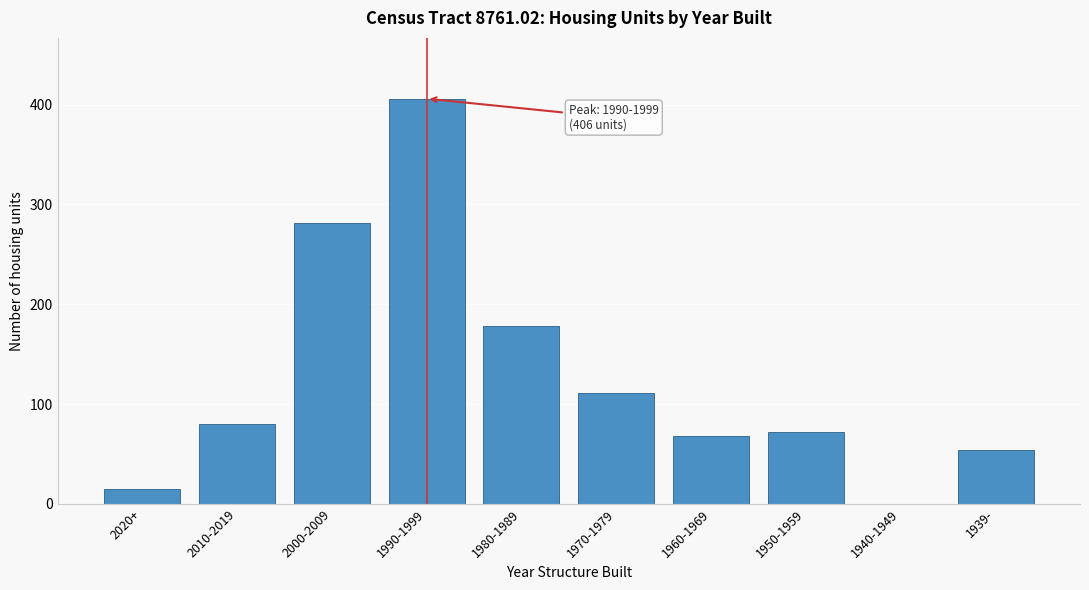

Reading left to right, transcribe all the data shown in this chart.

2020+=15	2010-2019=80	2000-2009=281	1990-1999=406	1980-1989=178	1970-1979=111	1960-1969=68	1950-1959=72	1940-1949=0	1939-=54